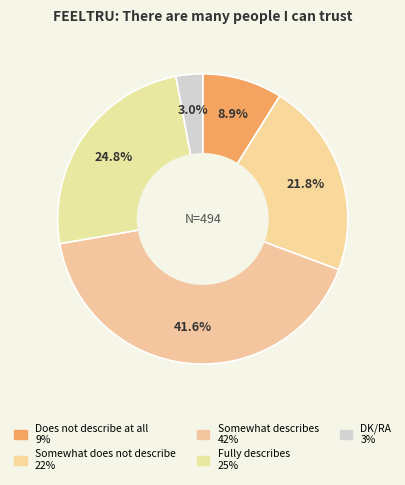

Rank the categories by value from highest to lowest.

Somewhat describes, Fully describes, Somewhat does not describe, Does not describe at all, DK/RA